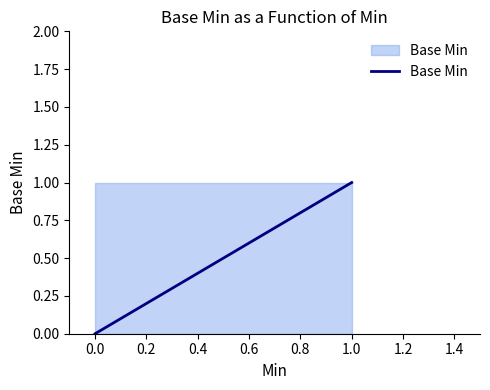

Which has a higher value, 0.0 or 1.0?

1.0